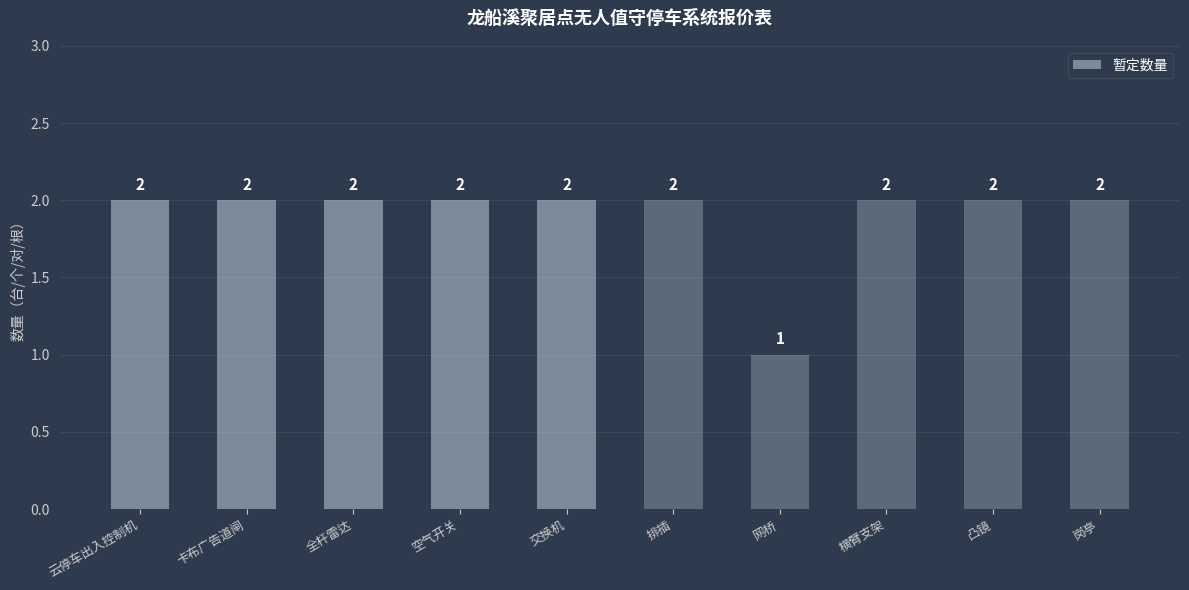

How many data points are less than 2?

1